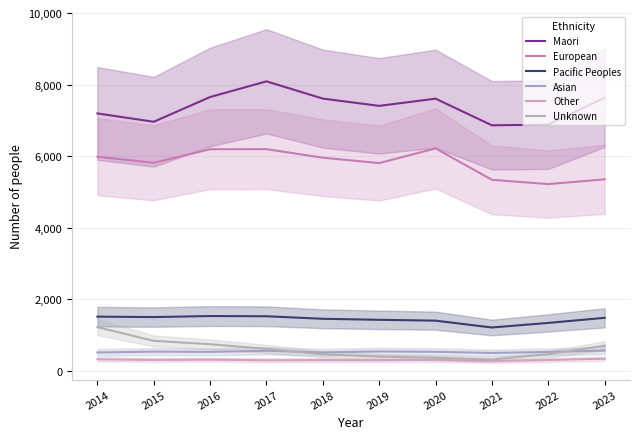

In Other, how many points are lower than both neighbors (excluding endpoints)?

4